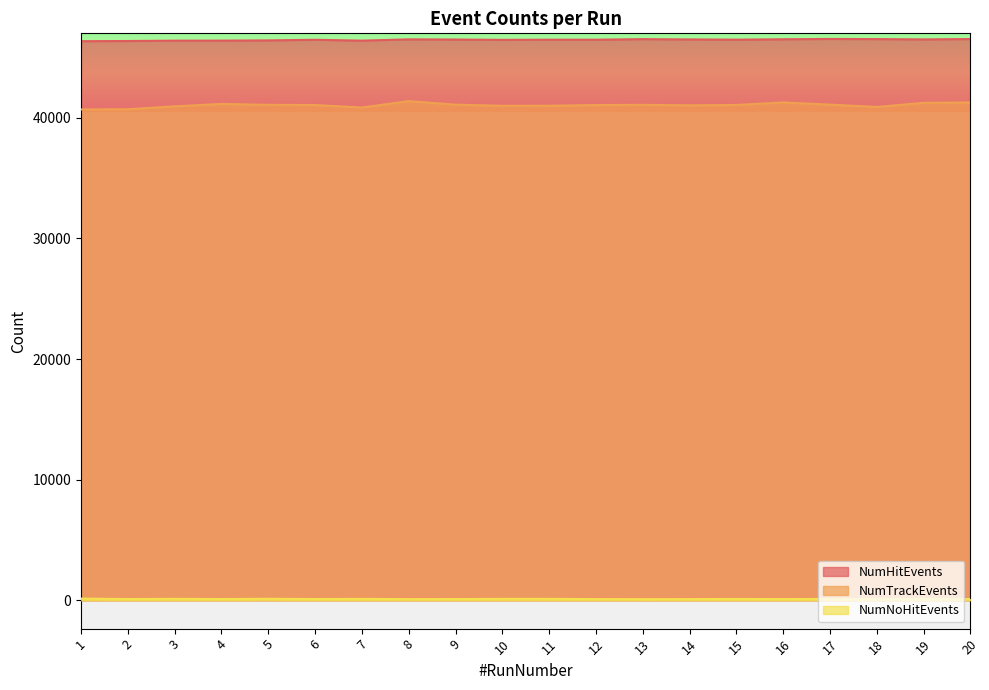

At how many categories does at least one series exceed 15648?

20